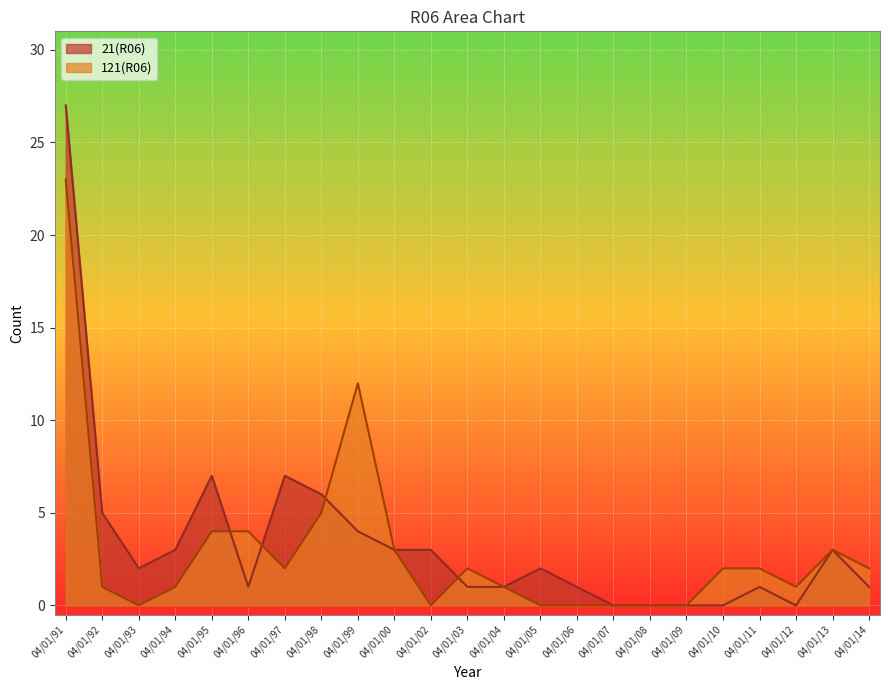

The value of 21(R06) at 04/01/02 is 5. True or false?

False